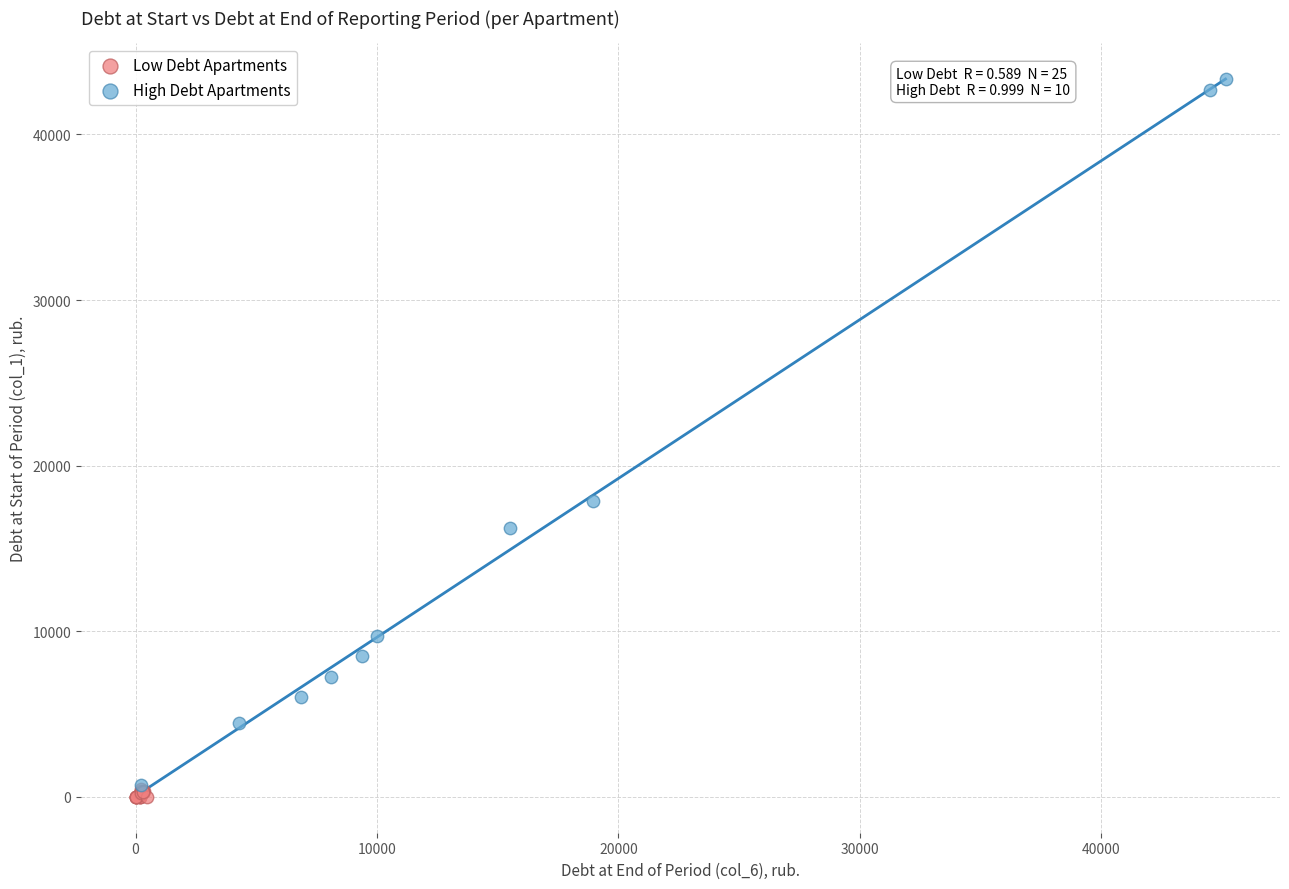

Which series reaches the minimum Y coordinate?

Low Debt Apartments